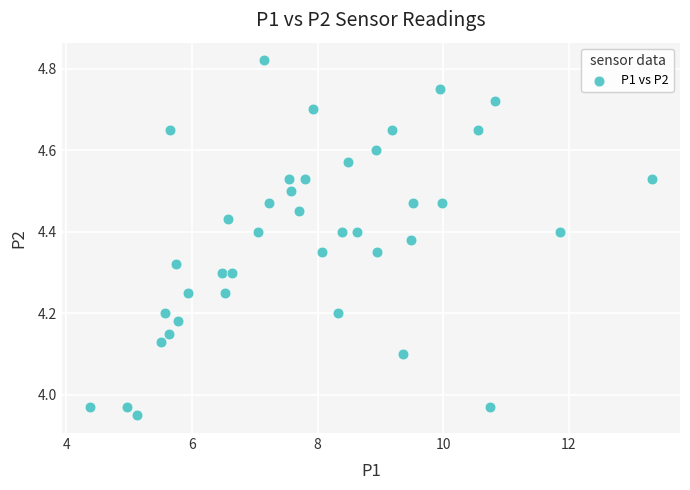

What is the range of Y values (max minus min)?

0.9